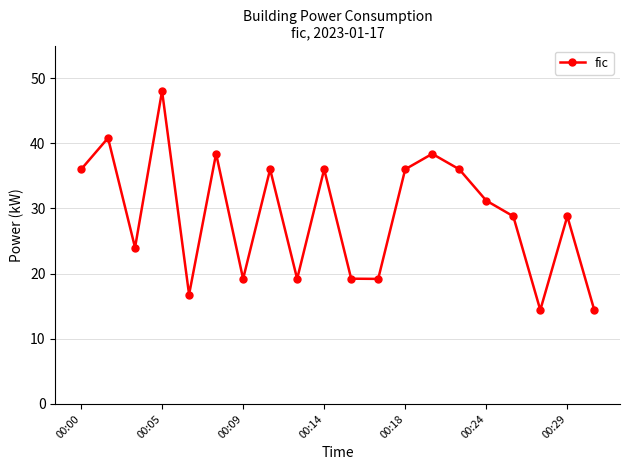

What is the sum of all values?

580.8